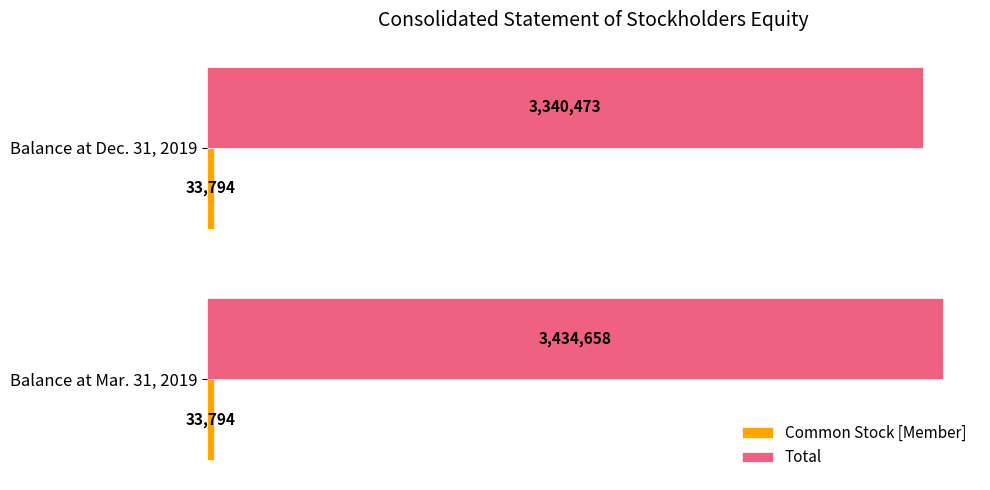

Rank the categories by Total value from highest to lowest.

Balance at Mar. 31, 2019, Balance at Dec. 31, 2019